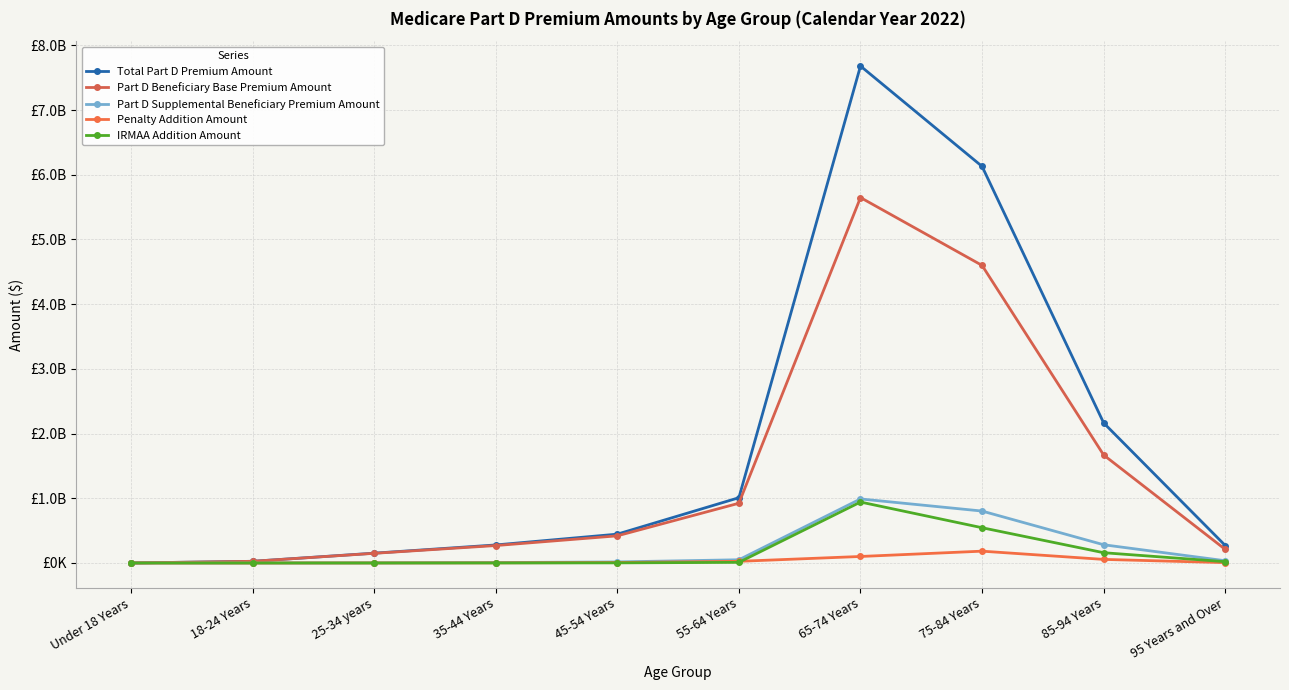

Which series changed the most between Under 18 Years and 18-24 Years?

Total Part D Premium Amount